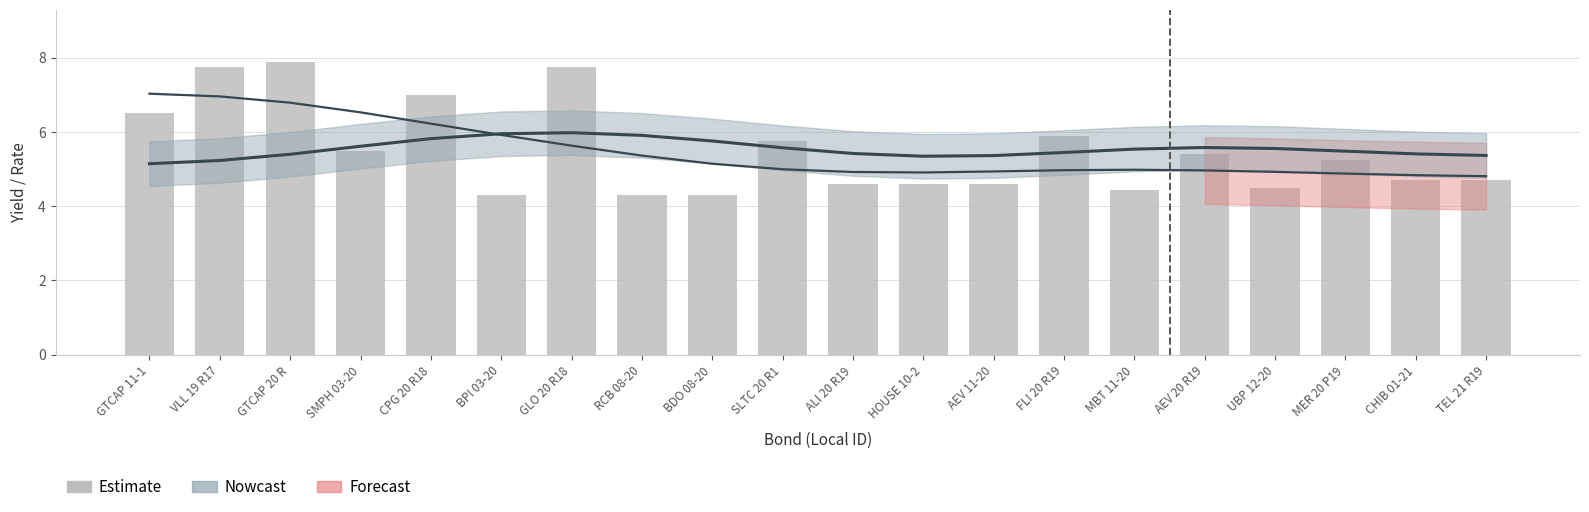

What is the value of the 19th bar from the left?

4.7